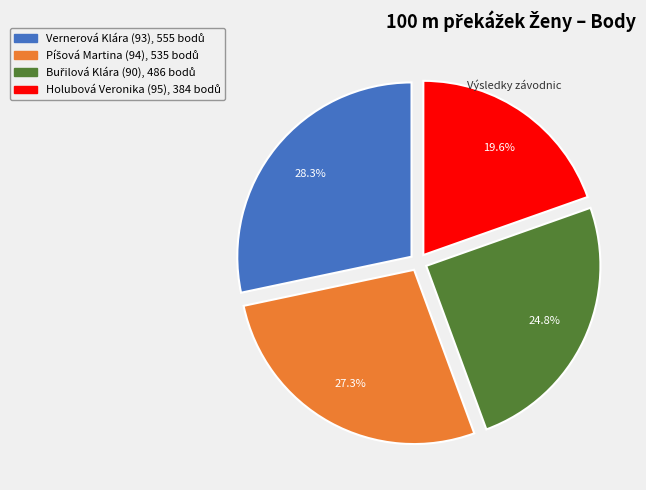

Count the number of slices in the pie.

4